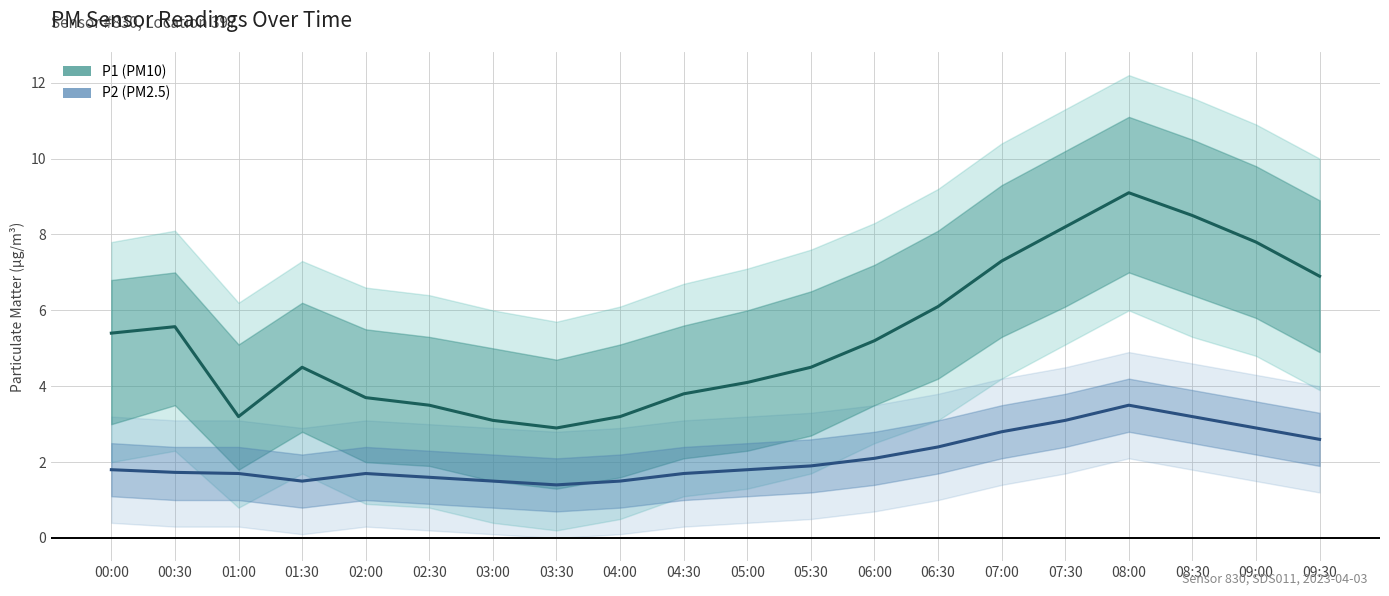

What is the value of the P1 point at the 15th from the left?

7.3